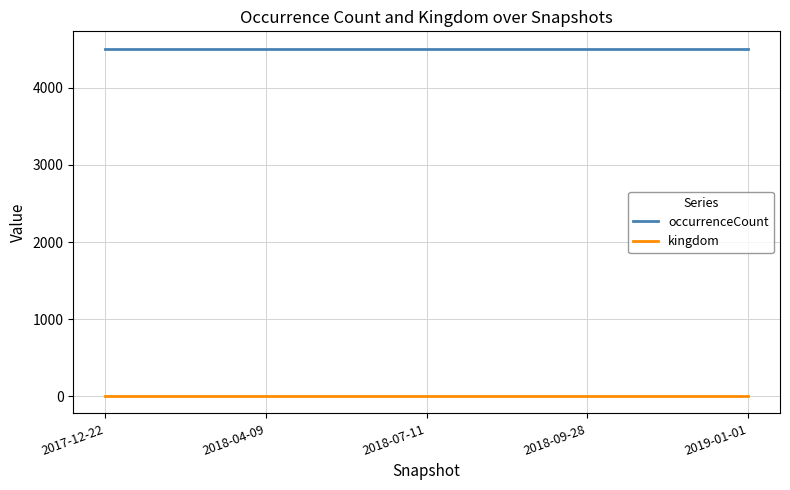

What is the greatest value displayed?

4509